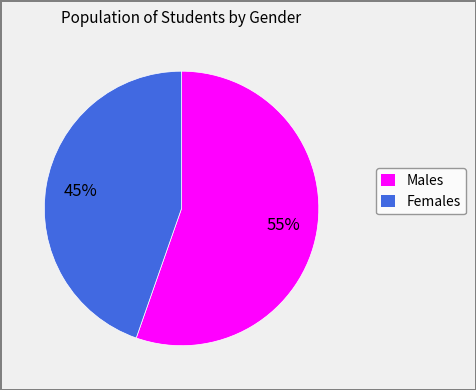

The Females slice represents 33% of the pie. True or false?

False